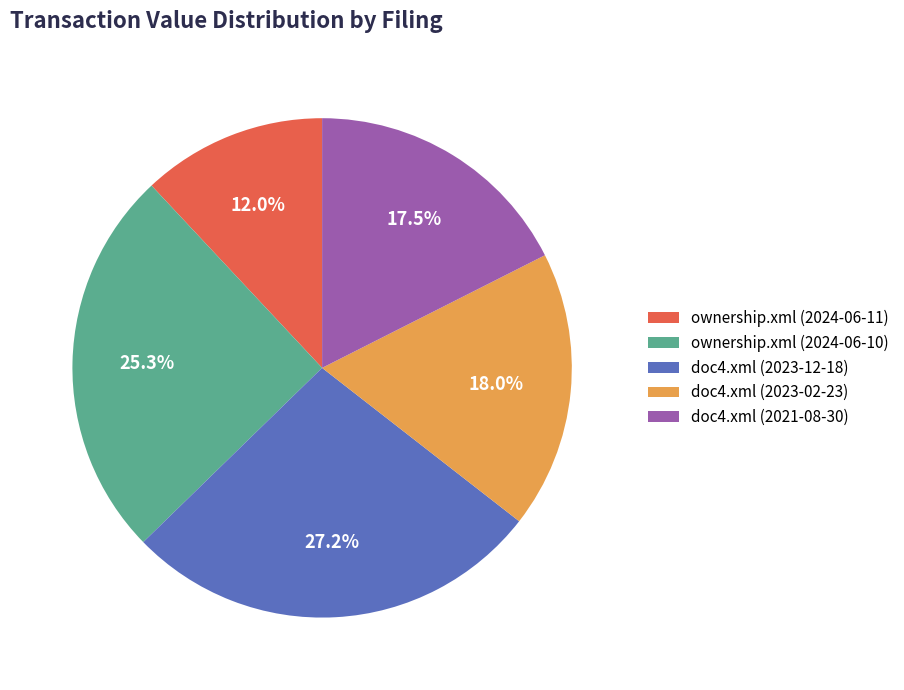

Is it true that doc4.xml (2023-02-23) is 25% of the pie?

False